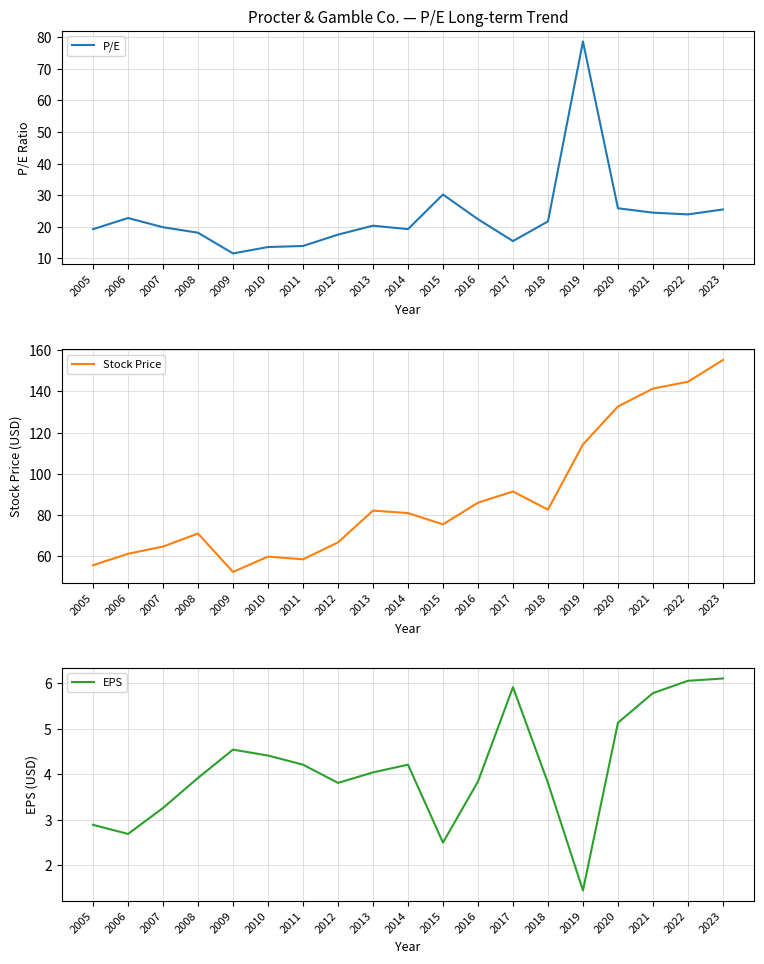

Where is the first local minimum for Stock Price?

2009